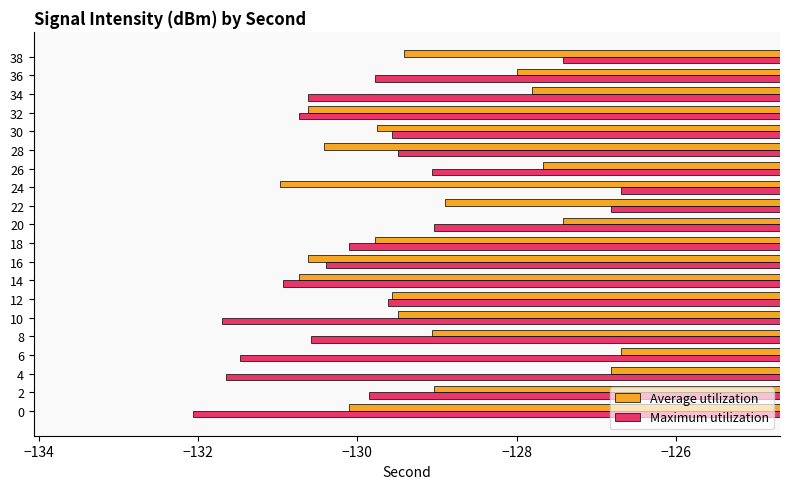

What is the maximum value for Maximum utilization?

-126.7